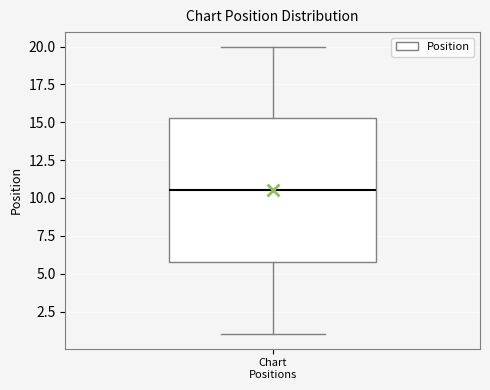

Transcribe this box plot: give where the median line is, the range the box spans, and where the two whiskers end, as read against the y-axis. The values are not printed on the chart, so give them approximately, as read against the axis.

median 10.5, box 6.0 to 15.5, whiskers 1.0 to 20.0